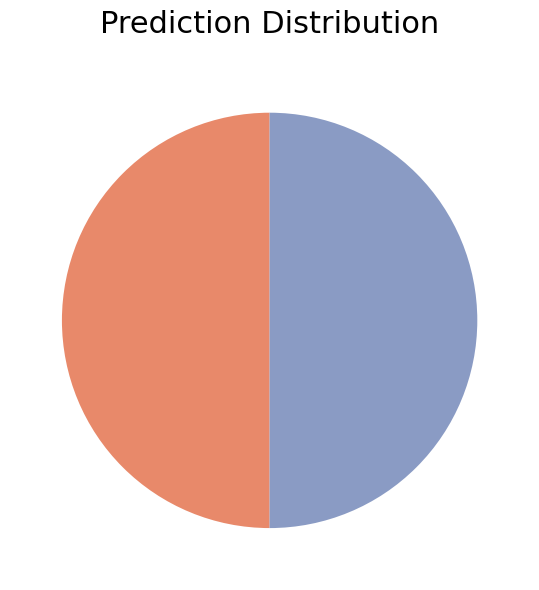

Count the number of slices in the pie.

3